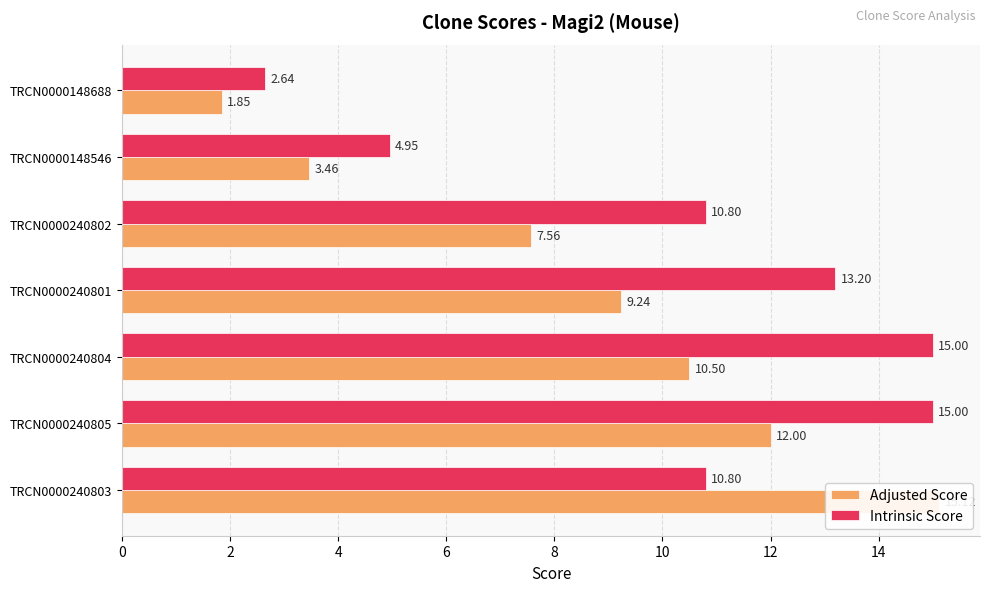

Reading left to right, transcribe all the data shown in this chart.

Adjusted Score: 15.1	12.0	10.5	9.2	7.6	3.5	1.8
Intrinsic Score: 10.8	15.0	15.0	13.2	10.8	5.0	2.6